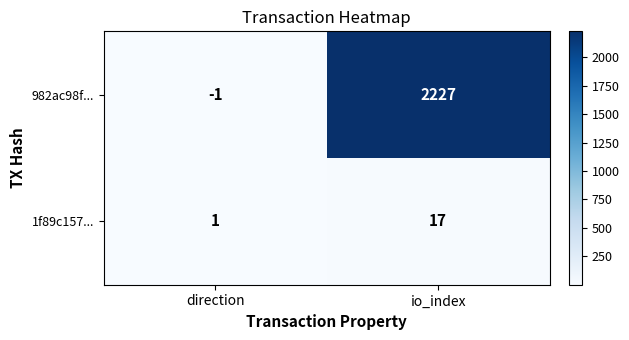

What is the difference between the 982ac98f... values at io_index and direction?

2228